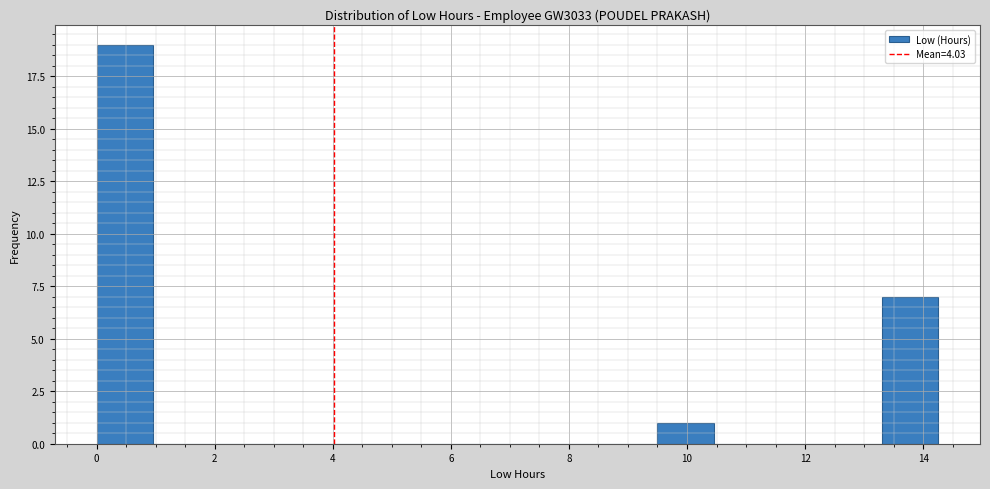

Reading left to right, transcribe this chart: for each bar, give the range it covers on the x-axis and its height. Neither the bar edges nor the heights are printed on the chart, so give them approximately, as read against the axes.

0.00 to 0.95: 19
0.95 to 1.90: 0
1.90 to 2.85: 0
2.85 to 3.80: 0
3.80 to 4.75: 0
4.75 to 5.70: 0
5.70 to 6.65: 0
6.65 to 7.60: 0
7.60 to 8.55: 0
8.55 to 9.50: 0
9.50 to 10.45: 1
10.45 to 11.40: 0
11.40 to 12.35: 0
12.35 to 13.30: 0
13.30 to 14.25: 7